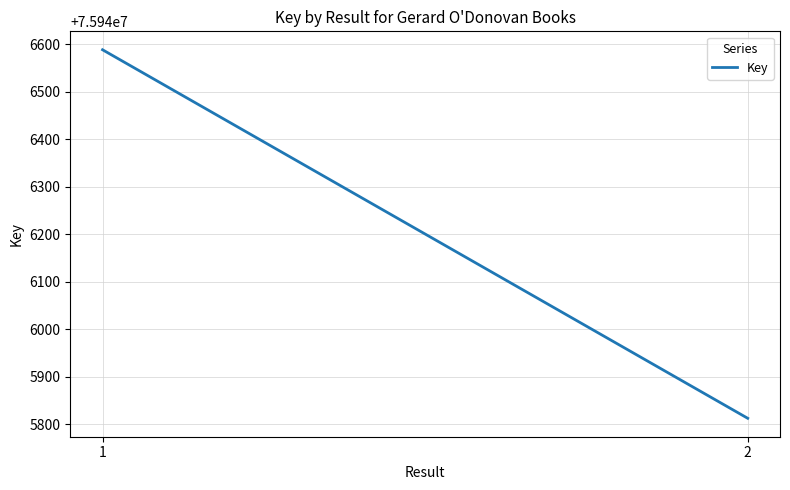

List the labels in order of value, smallest first.

2, 1